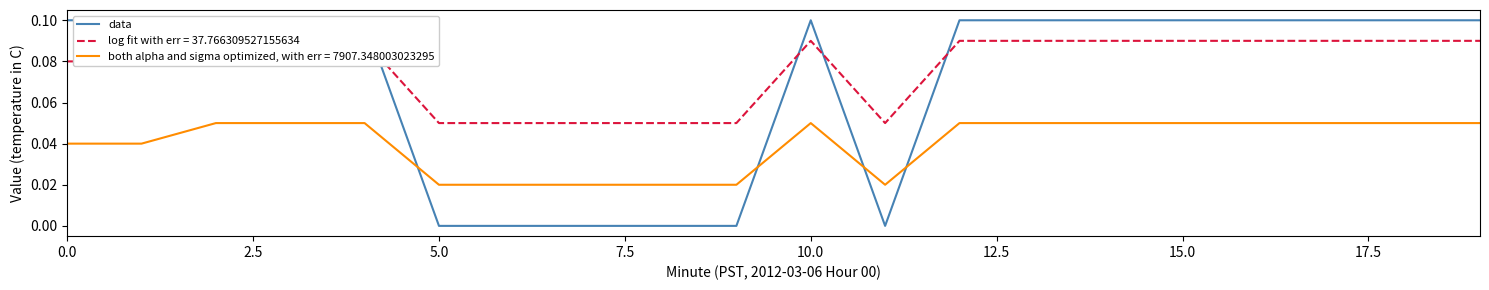

What is the maximum value shown in the chart?

0.1